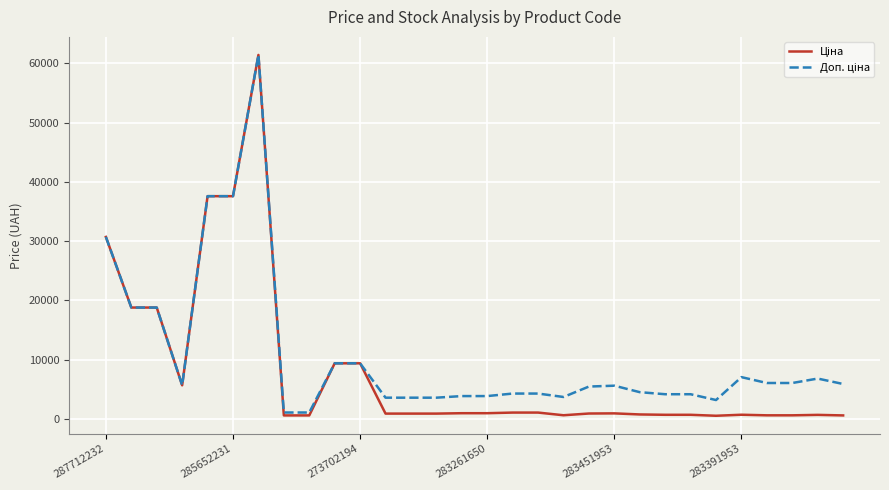

What is the greatest value displayed?

61434.3